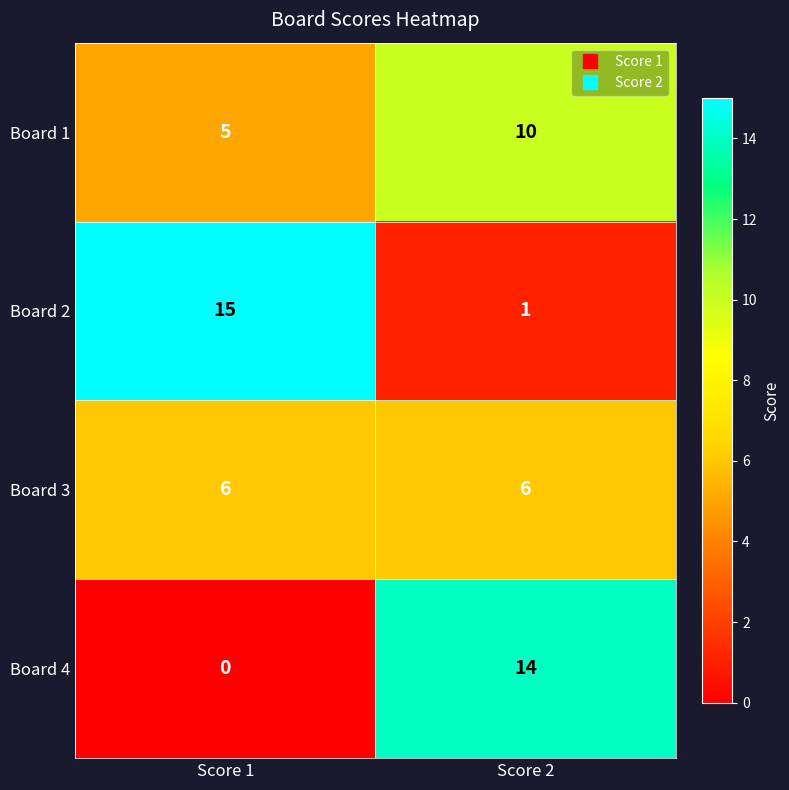

The value of Board 3 at Score 1 is 3. True or false?

False